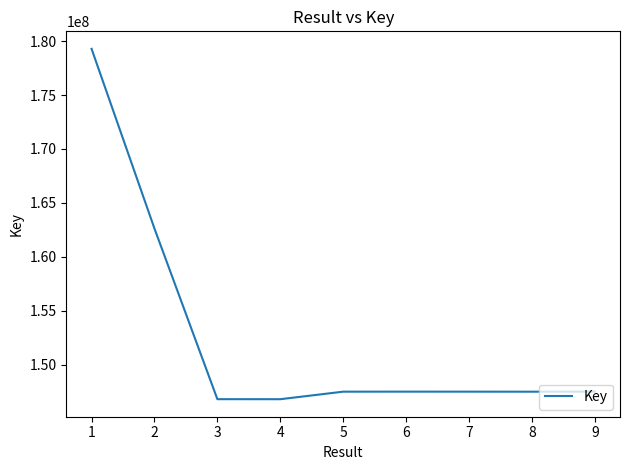

What is the difference between the maximum and minimum values?

32480564